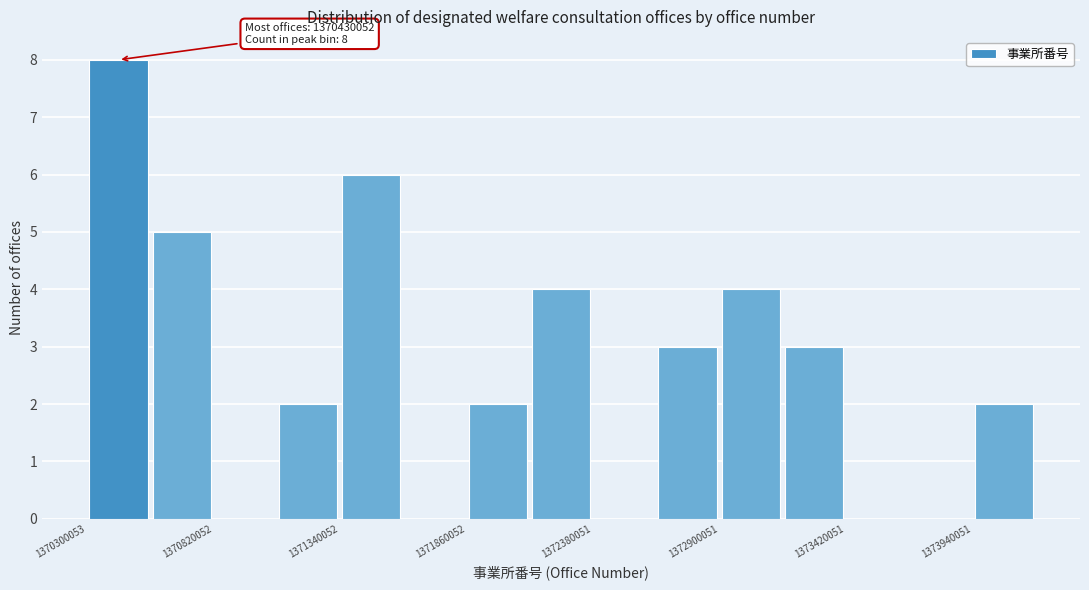

Around what value on the x-axis is the tallest bar? Give the approximate position of its centre, as read against the axis.

1370400000